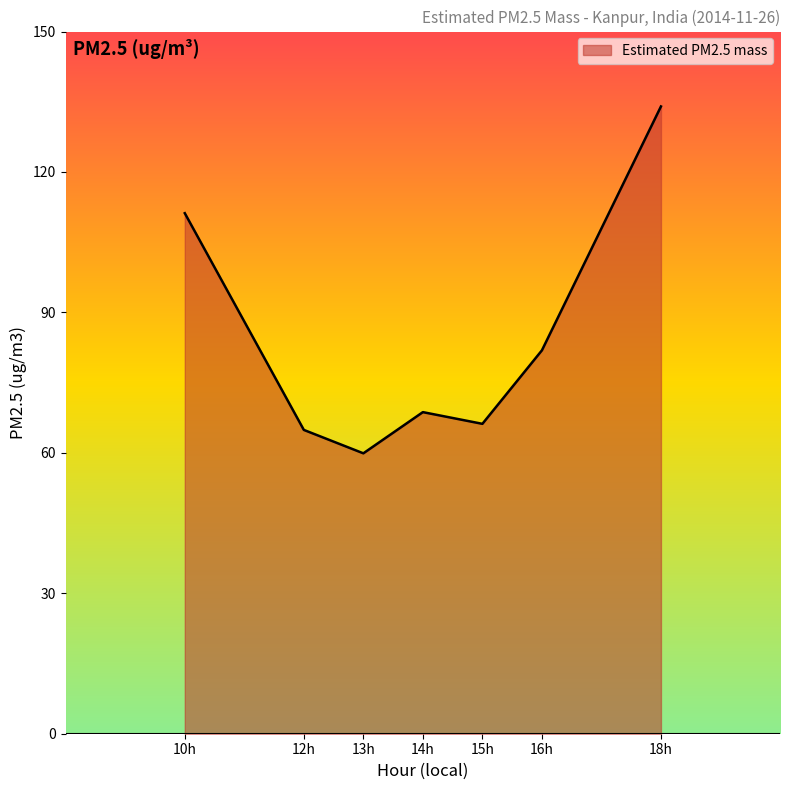

Does the chart have visible grid lines?

No